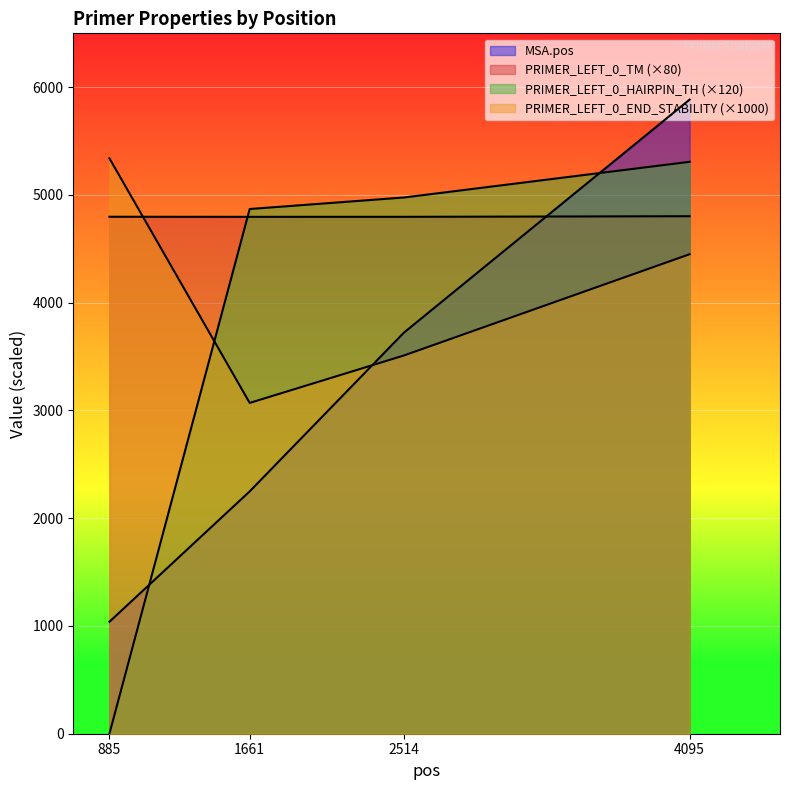

Which series ends up on top after the final intersection of MSA.pos and PRIMER_LEFT_0_END_STABILITY?

MSA.pos